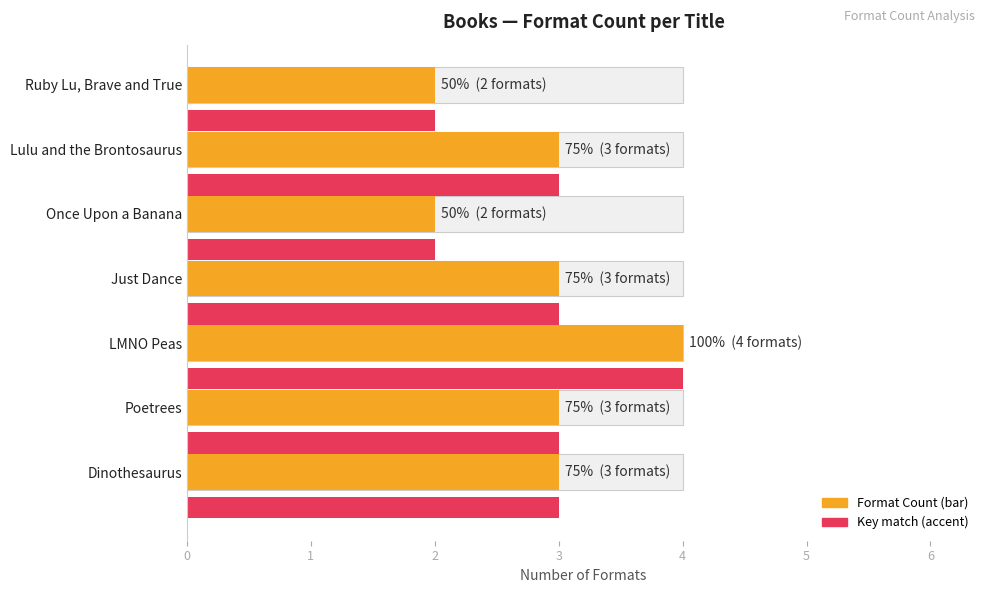

How many groups of bars are there?

7